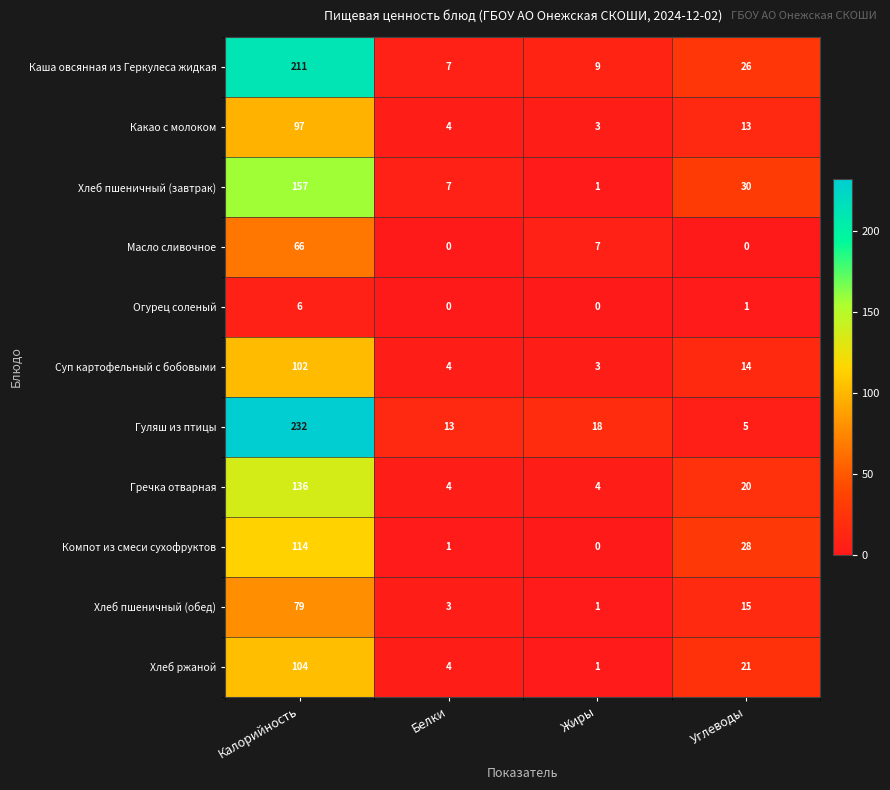

The Огурец соленый series shows 3 at Белки. True or false?

False